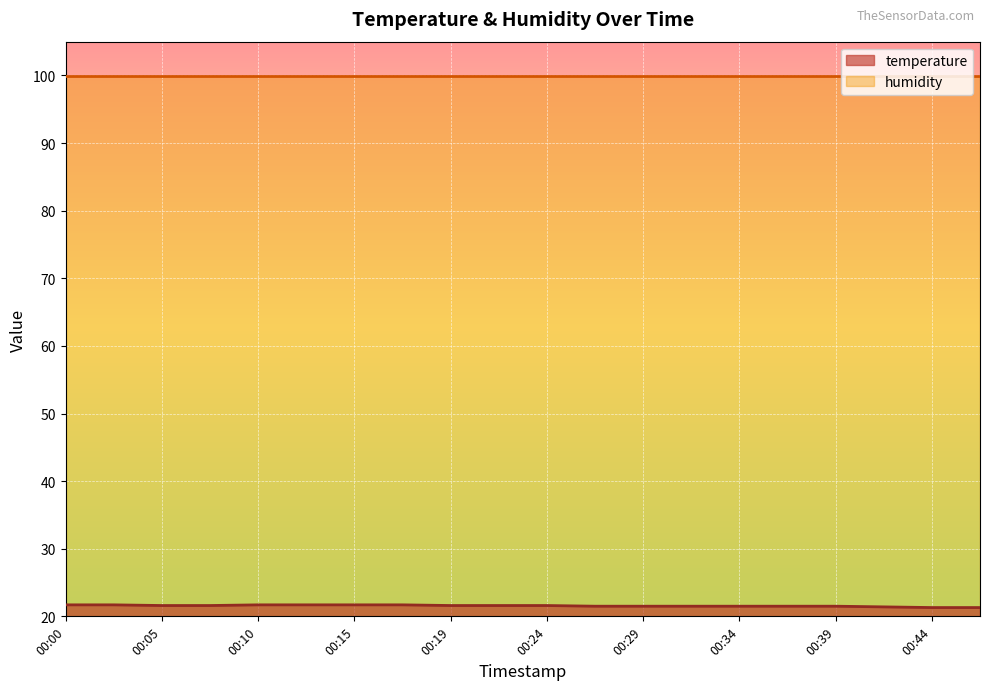

The chart shows a value of 13.6 at 00:02. True or false?

False